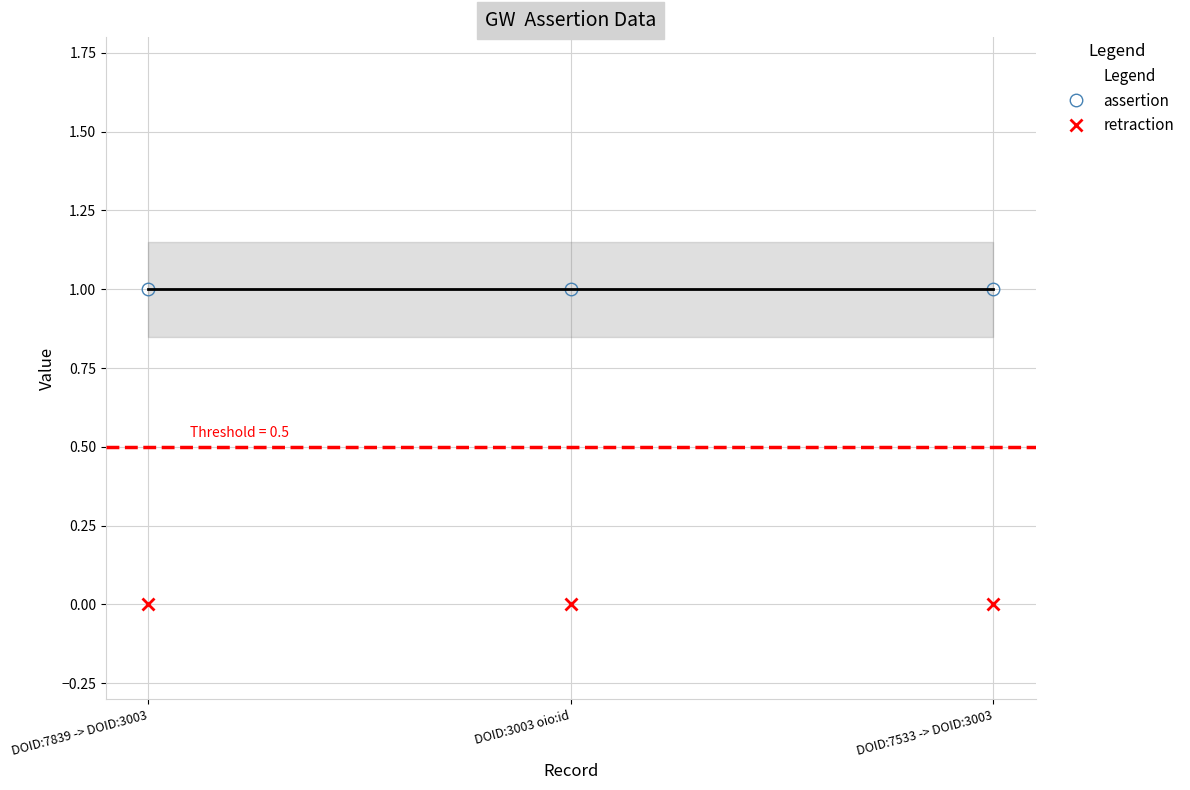

What value does the assertion series have at DOID:7533 -> DOID:3003?

1